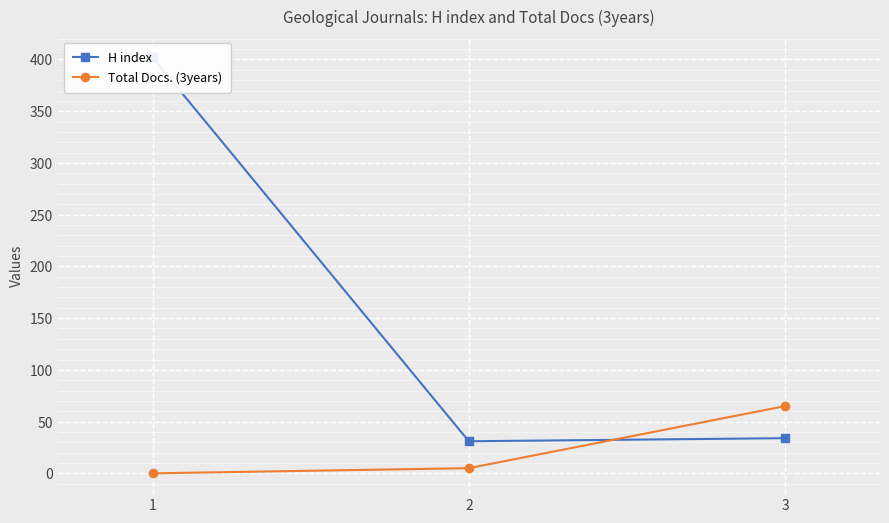

Which series has the widest spread of values?

H index